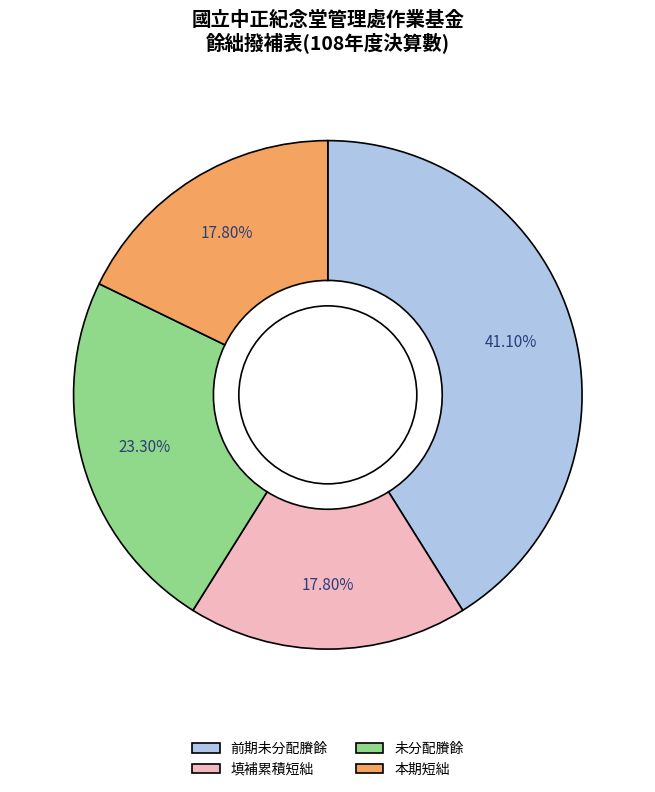

Count the number of slices in the pie.

4